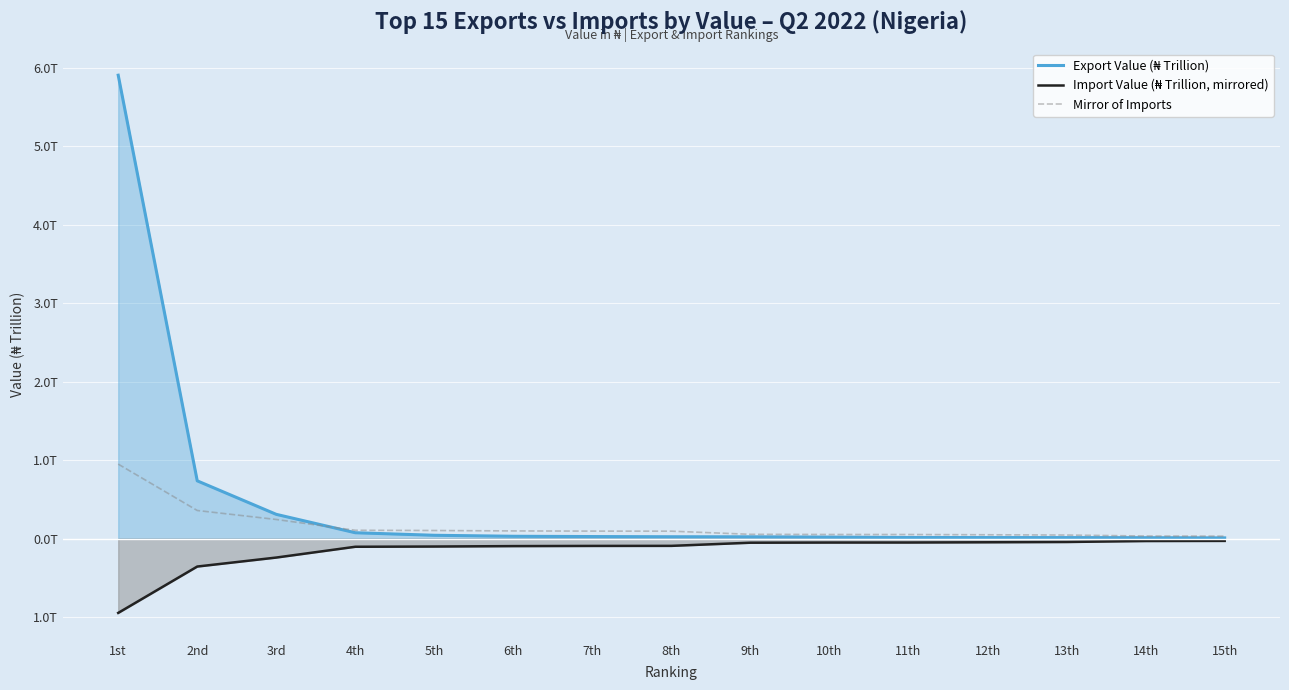

Rank the categories by Mirror of Imports value from lowest to highest.

15th, 14th, 13th, 12th, 11th, 10th, 9th, 8th, 7th, 6th, 5th, 4th, 3rd, 2nd, 1st